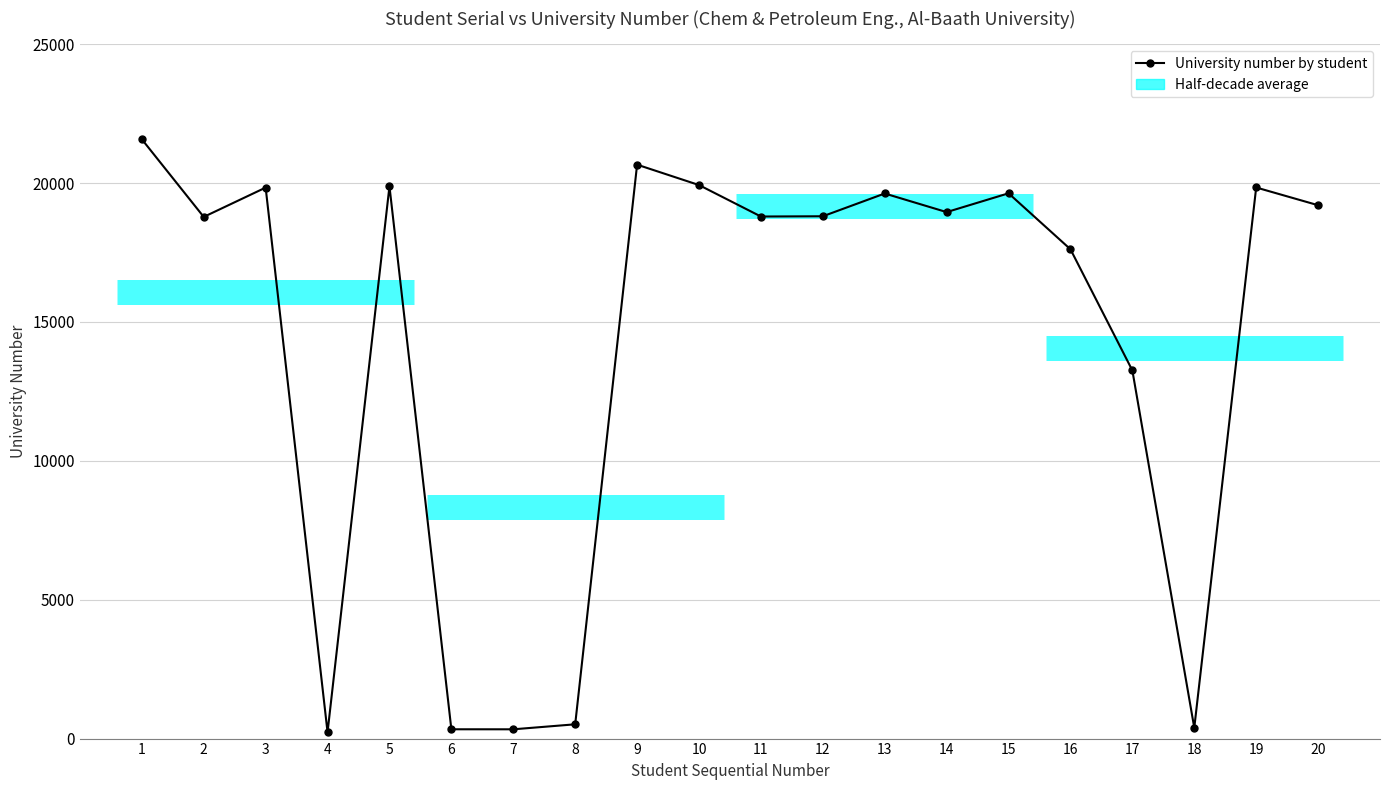

What is the average value?

14408